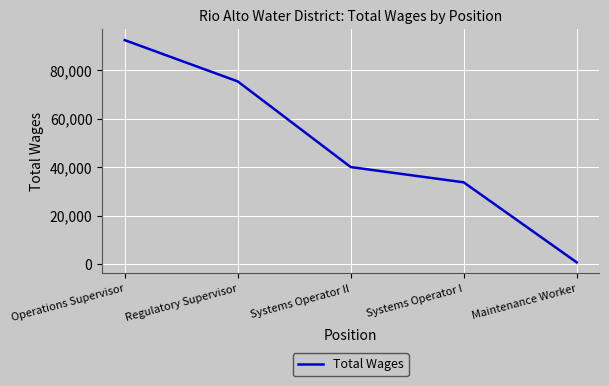

Rank the categories by value from lowest to highest.

Maintenance Worker, Systems Operator I, Systems Operator II, Regulatory Supervisor, Operations Supervisor